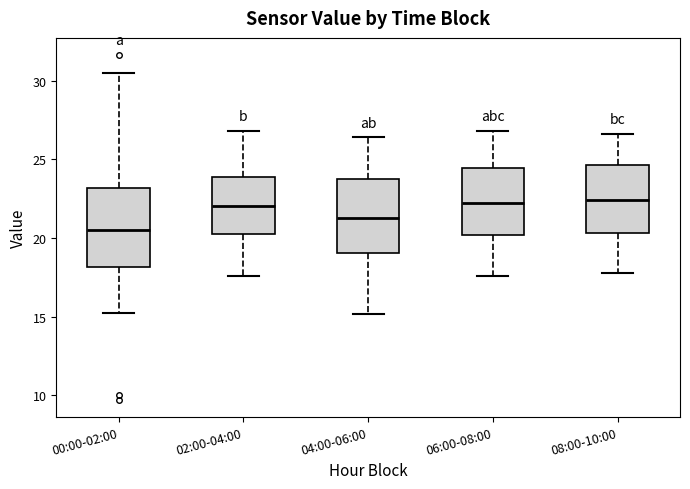

Reading left to right, read every box against the y-axis: the position of its median line, the range the box covers, and the ends of its whiskers. The values are not printed on the chart, so give them approximately, as read against the axis.

00:00-02:00: median 20.5, box 18.0 to 23.0, whiskers 15.0 to 30.5
02:00-04:00: median 22.0, box 20.5 to 24.0, whiskers 17.5 to 27.0
04:00-06:00: median 21.5, box 19.0 to 24.0, whiskers 15.0 to 26.5
06:00-08:00: median 22.5, box 20.0 to 24.5, whiskers 17.5 to 27.0
08:00-10:00: median 22.5, box 20.5 to 24.5, whiskers 18.0 to 26.5